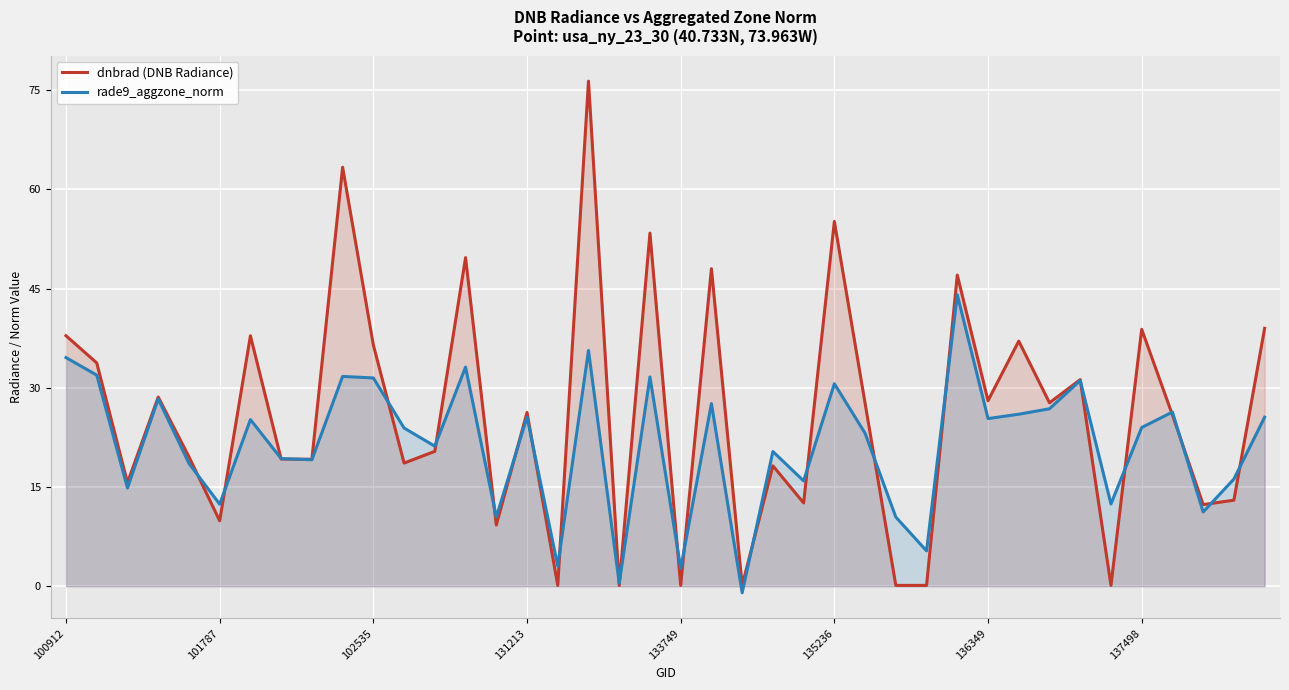

What is the value of the rade9_aggzone_norm point at the 36th from the left?

24.0